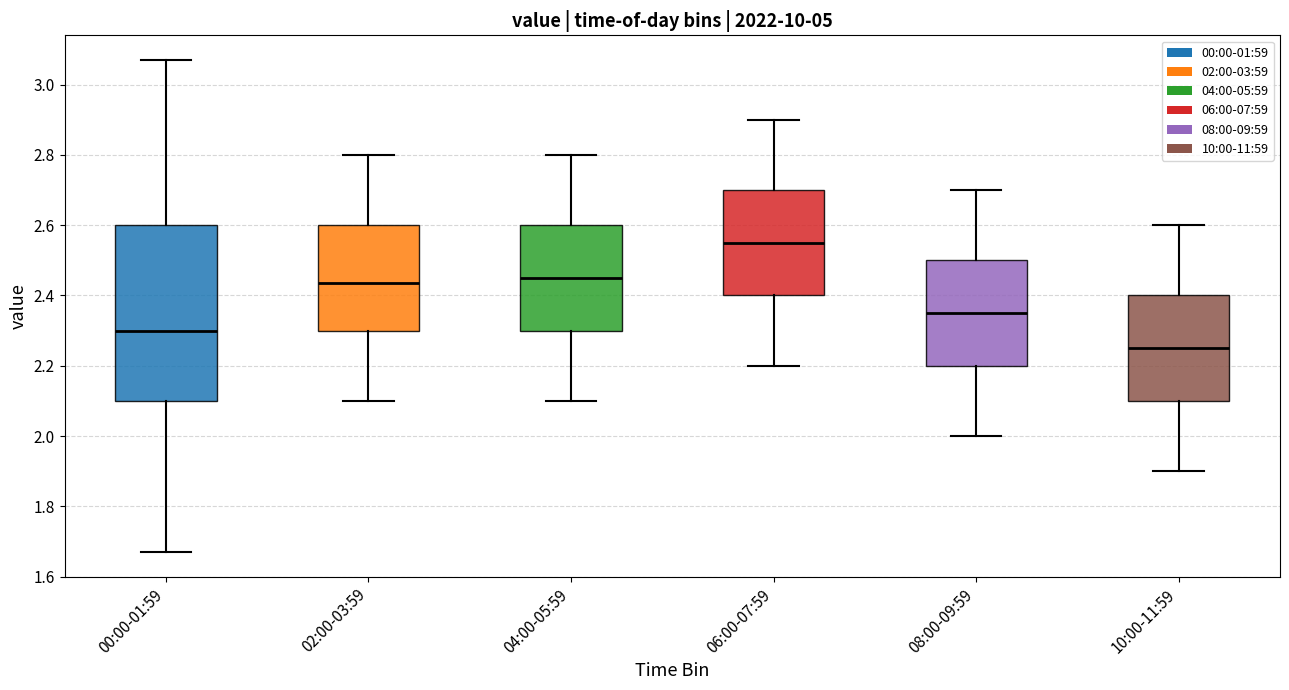

Where is the upper edge of the box for 10:00-11:59 on the y-axis? The values are not printed on the chart, so give them approximately, as read against the axis.

2.40